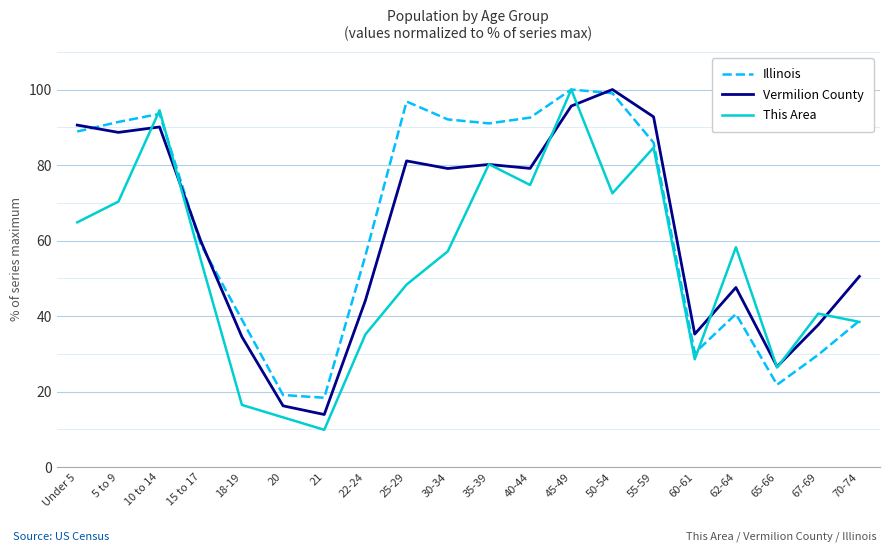

The This Area series shows 10.8 at 22-24. True or false?

False